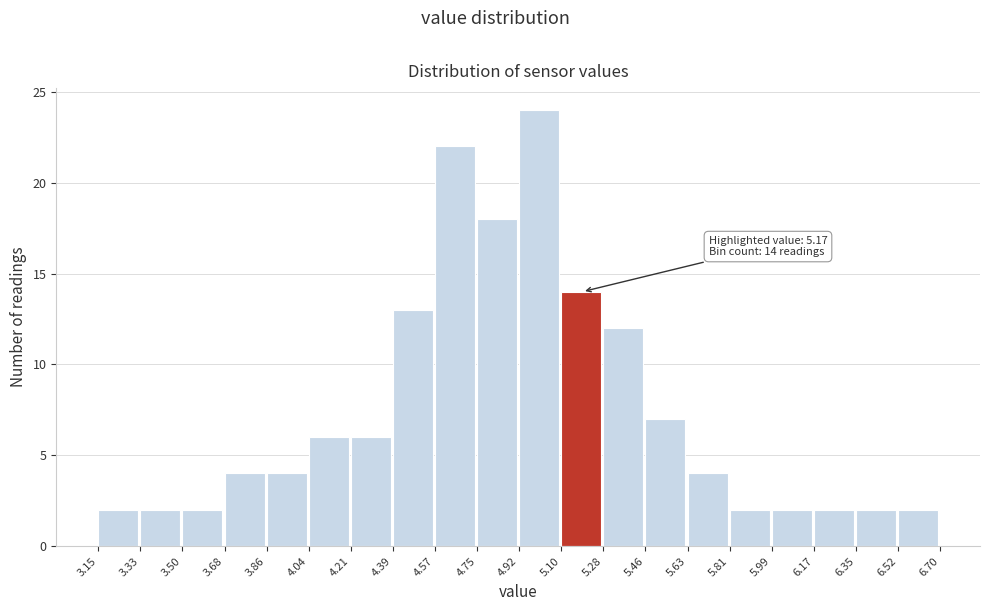

Which range on the x-axis has the tallest bar?

4.92 to 5.10